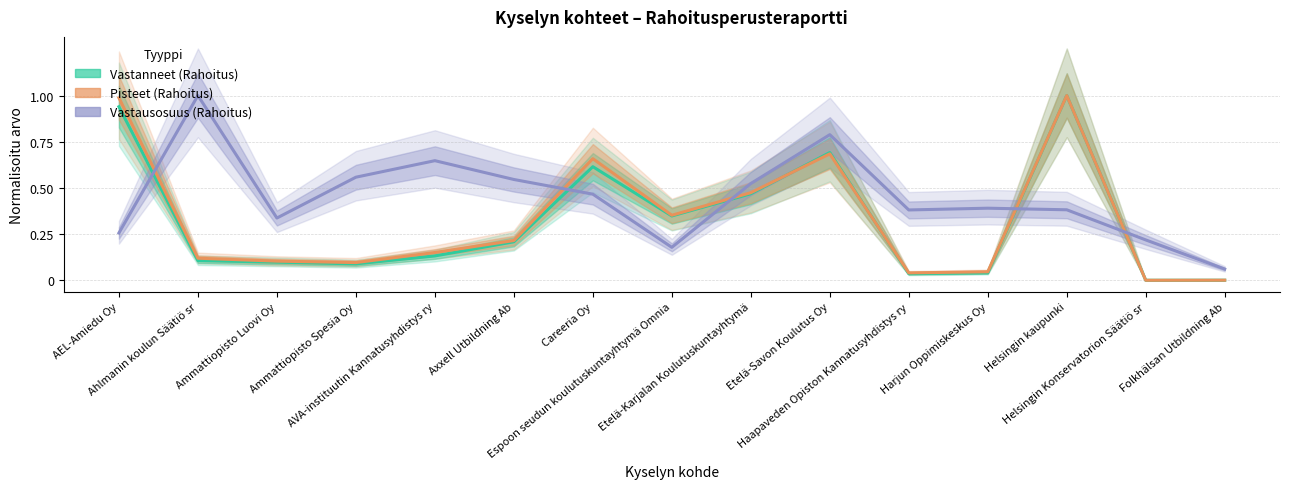

What position from the left is Harjun Oppimiskeskus Oy?

12